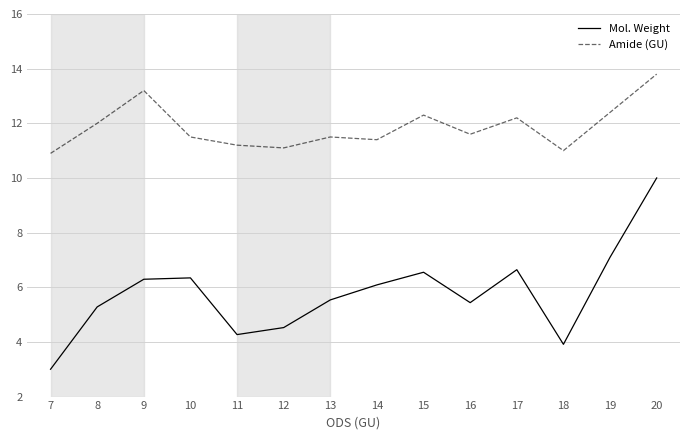

What is the smallest value displayed?

3.0